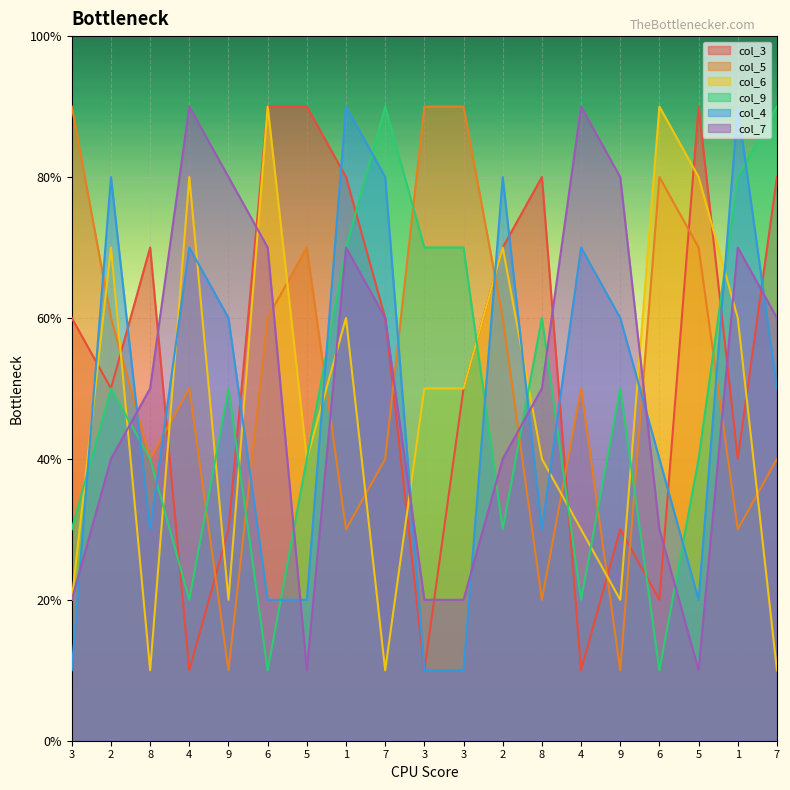

At which category is the sum across all series the highest?

1